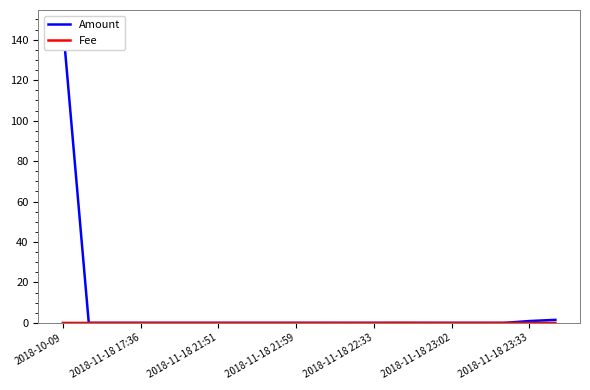

List the series in order of their overall mean, lowest first.

Fee, Amount